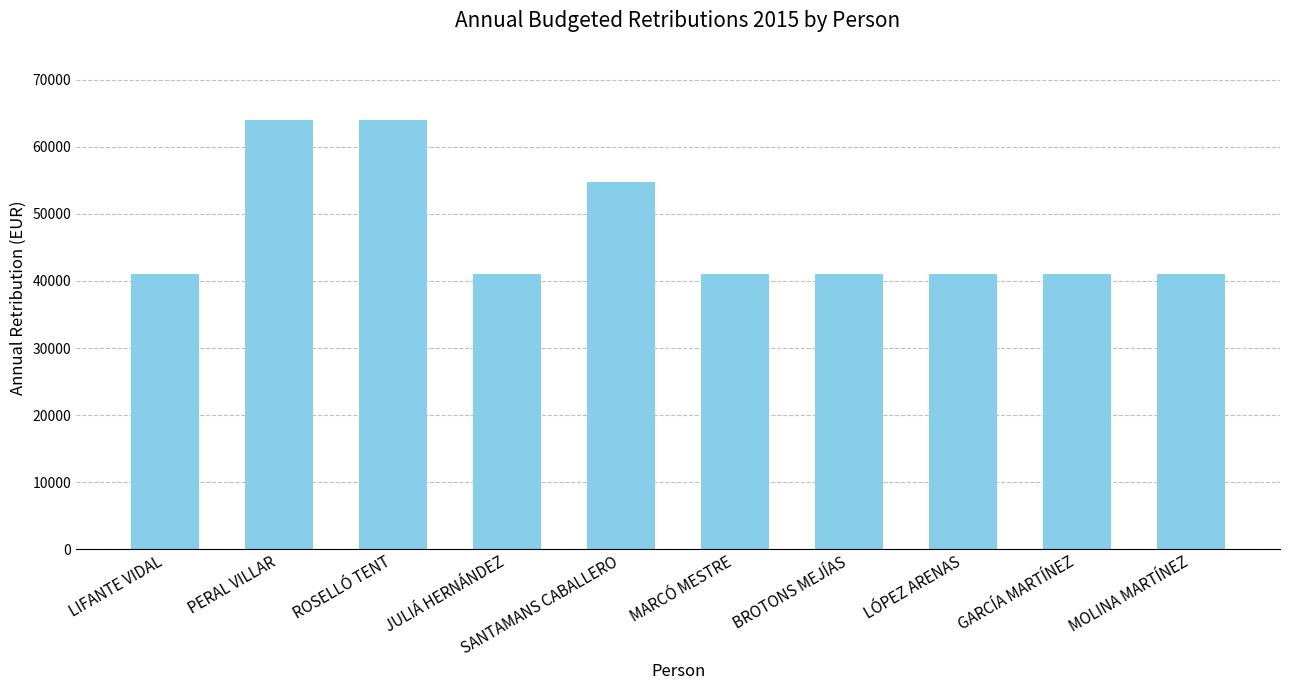

True or false: the data shows 24543.4 at MARCÓ MESTRE.

False